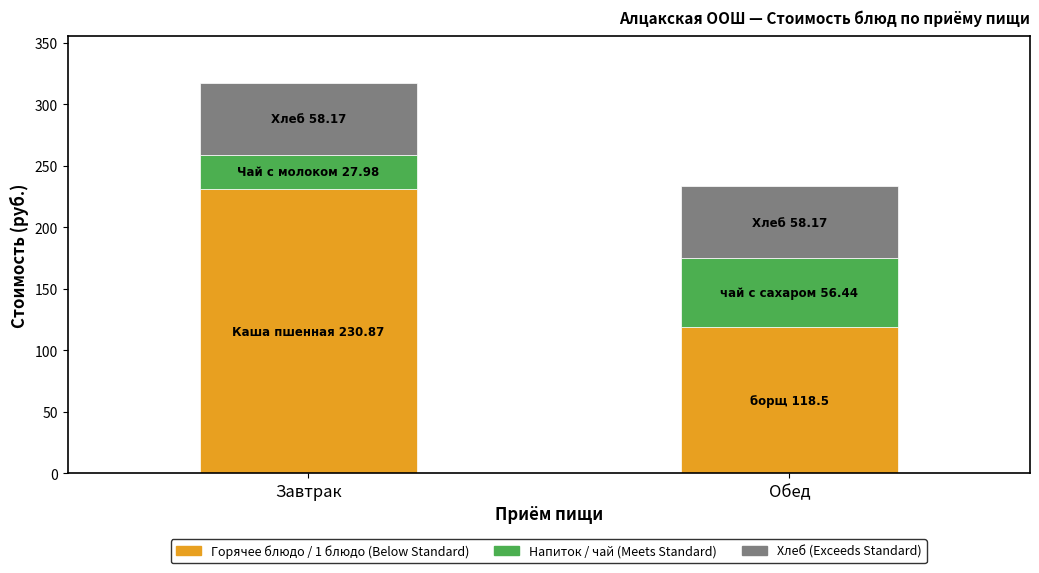

What is the total value across all series at Завтрак?

317.0